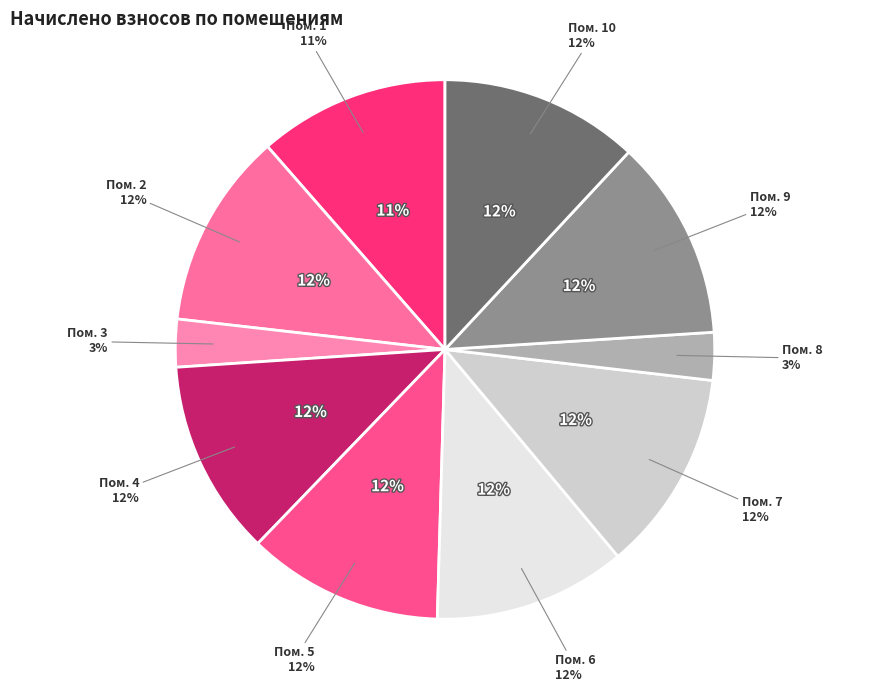

Is there a majority slice in this chart?

No